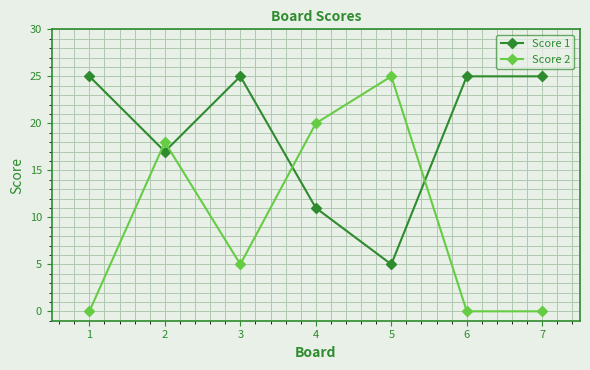

Which series has the largest total across all categories?

Score 1